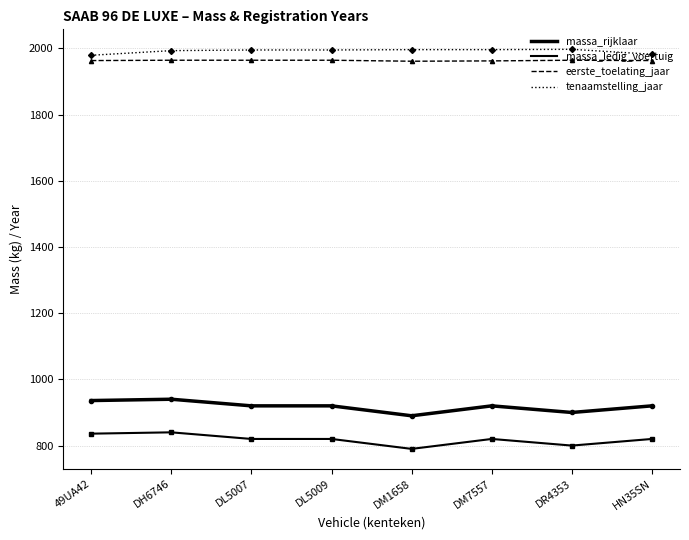

Does the chart display data point markers on the line(s)?

No